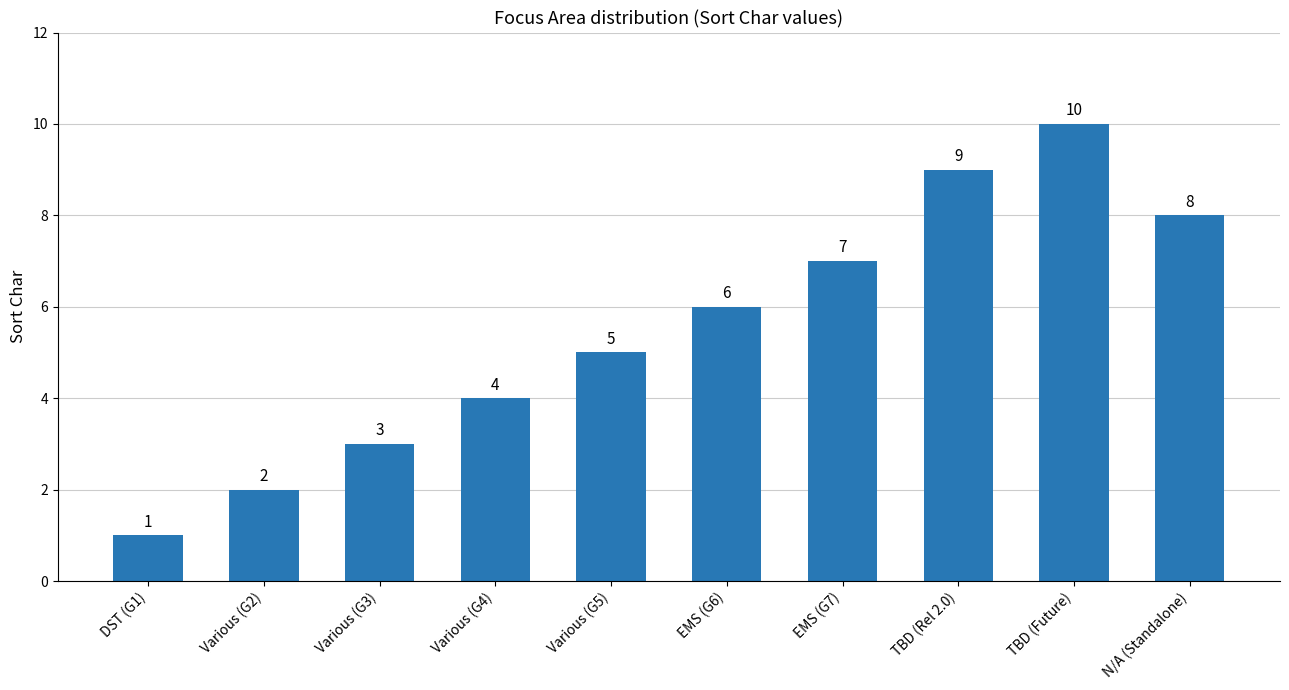

What is the sum of all values?

55